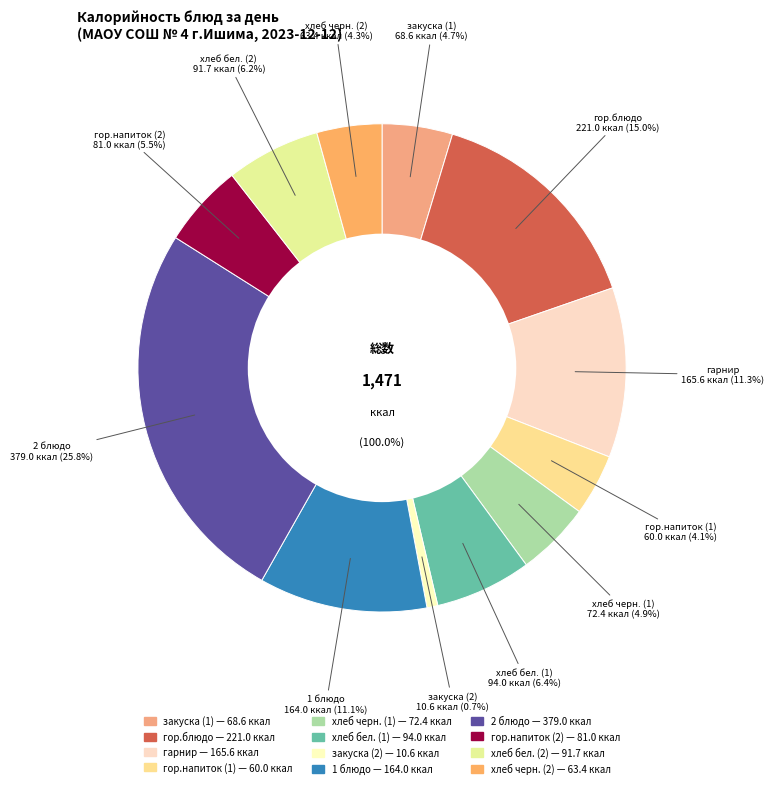

To the nearest percent, what is the difference between the largest and smallest slice percentages?

25%